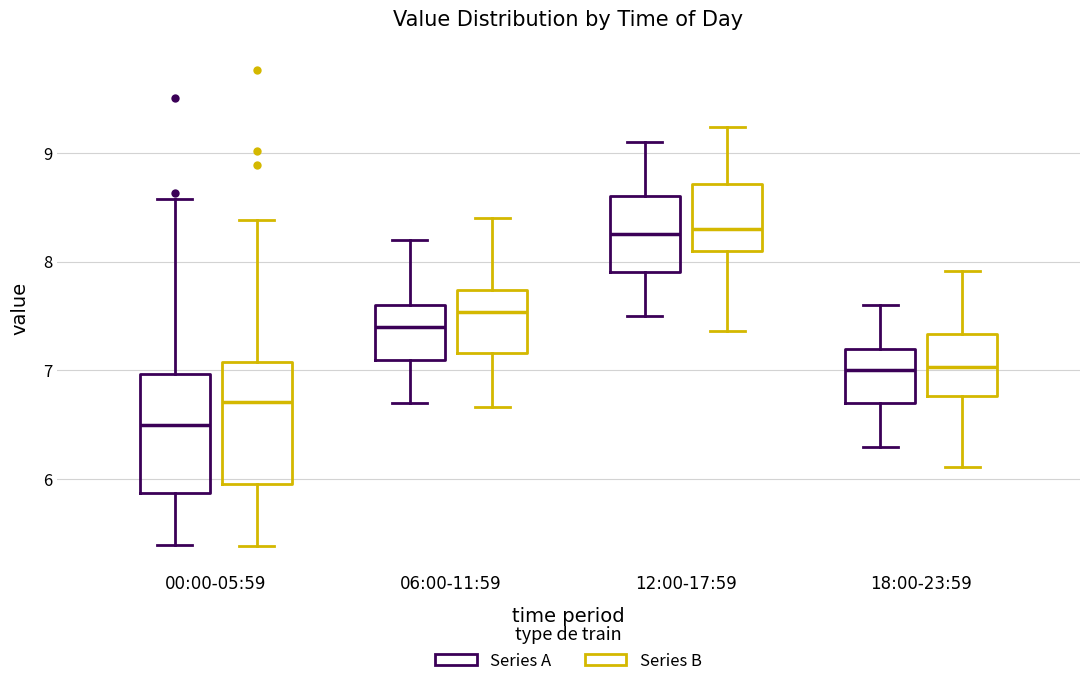

Where does the lower whisker of the box for 12:00-17:59 (Series A) end on the y-axis? The values are not printed on the chart, so give them approximately, as read against the axis.

7.5